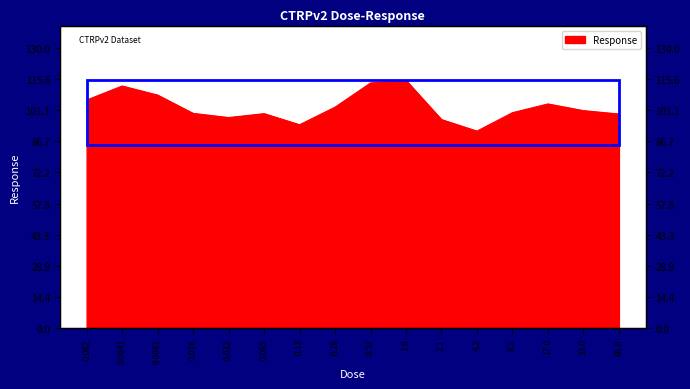

List the labels in order of value, smallest first.

4.2, 0.13, 2.1, 0.032, 66.0, 0.065, 0.016, 8.3, 33.0, 0.26, 17.0, 0.002, 0.0081, 0.0041, 0.52, 1.0